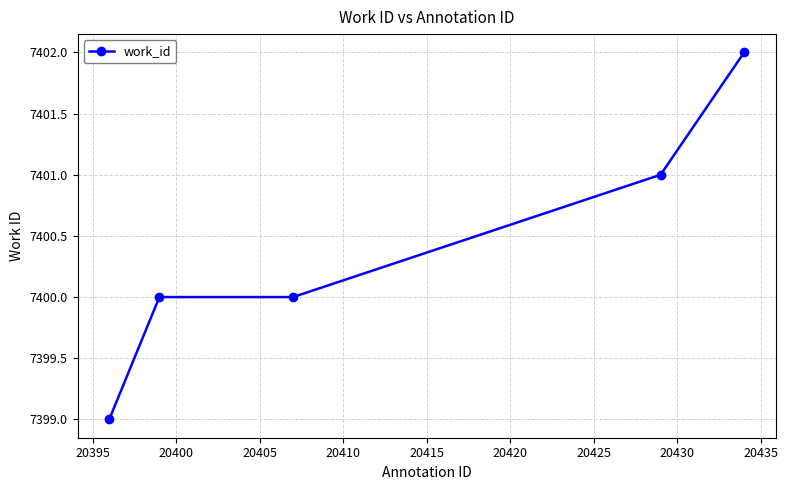

Reading left to right, list all the values displayed in this chart.

7399	7400	7400	7401	7402